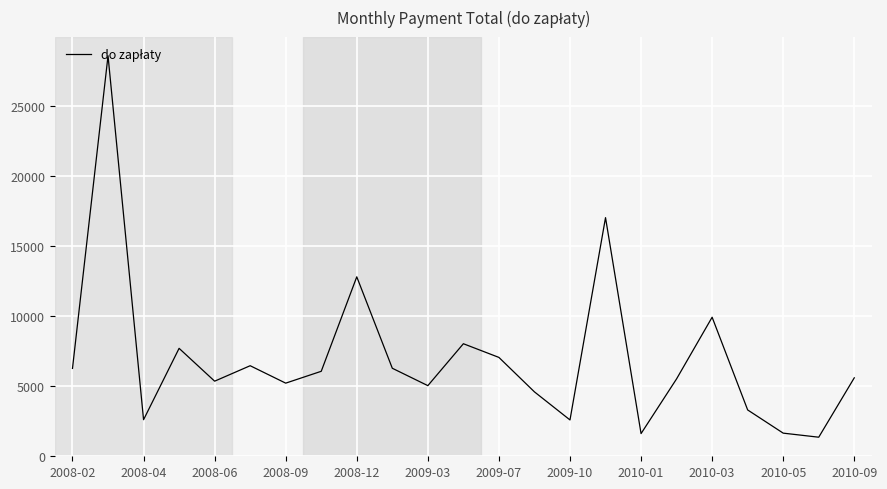

Does the chart have visible grid lines?

Yes